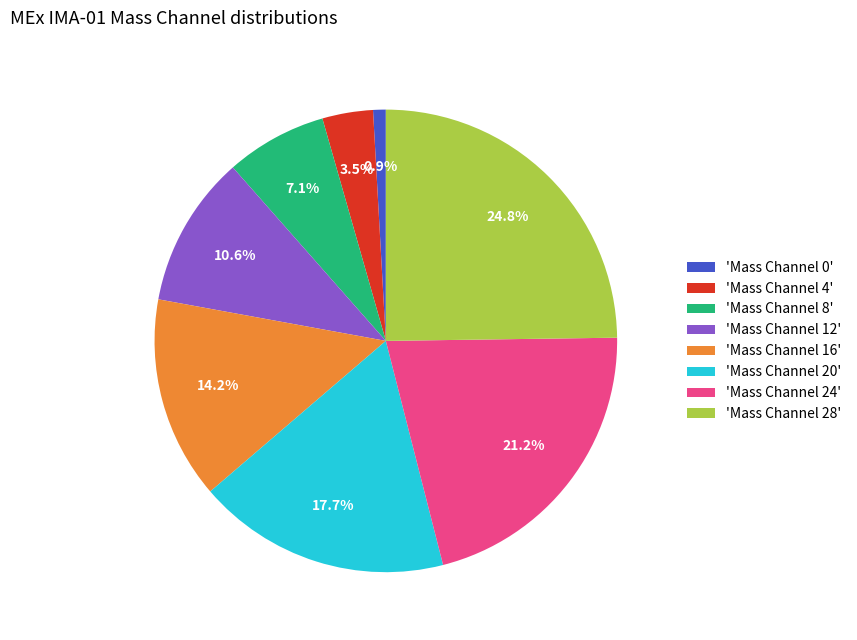

How many segments does this pie chart have?

8